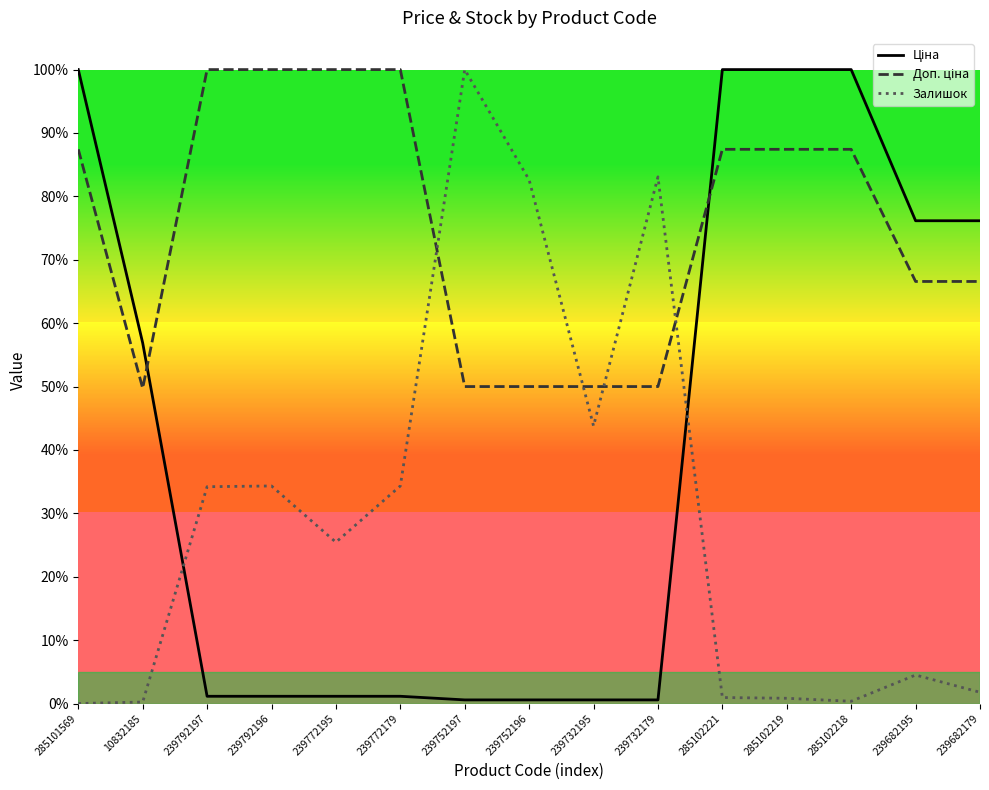

In Залишок, how many points are lower than both neighbors (excluding endpoints)?

3